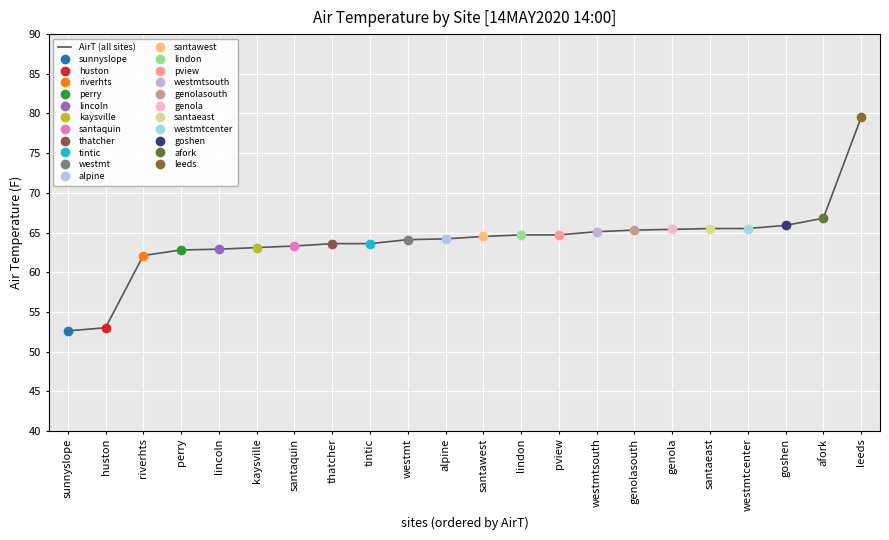

What position from the right is perry?

19